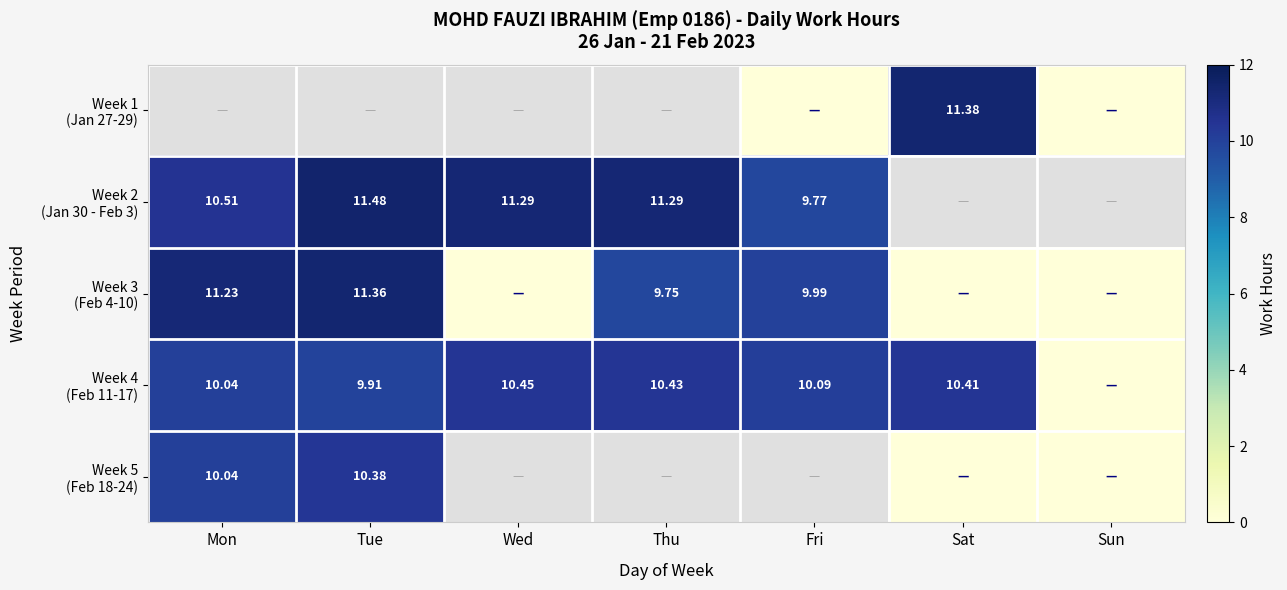

What is the total value across all series at Mon?

41.8